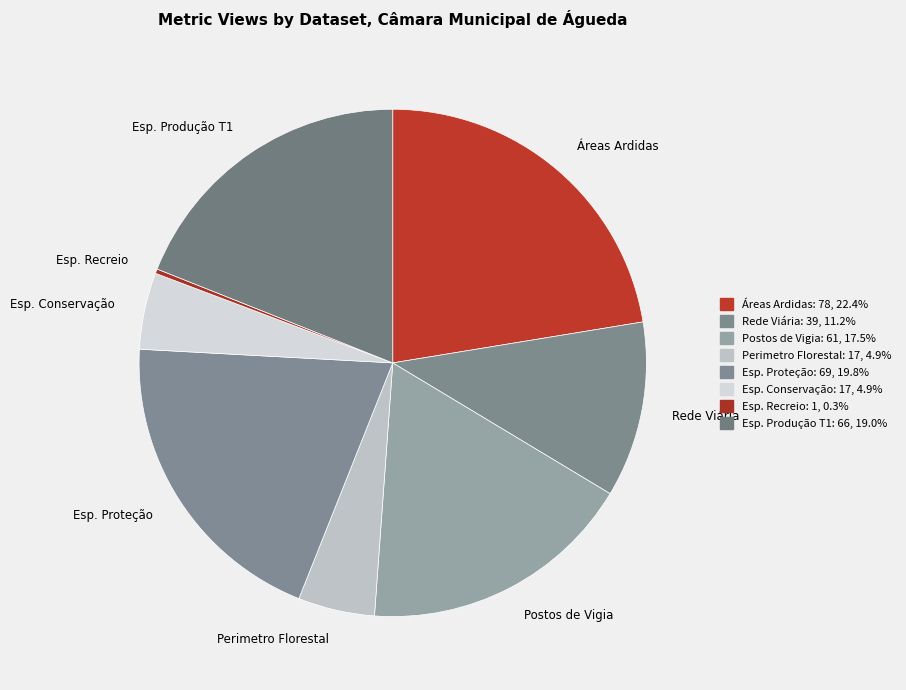

Which category has the smallest portion of the pie?

Esp. Recreio